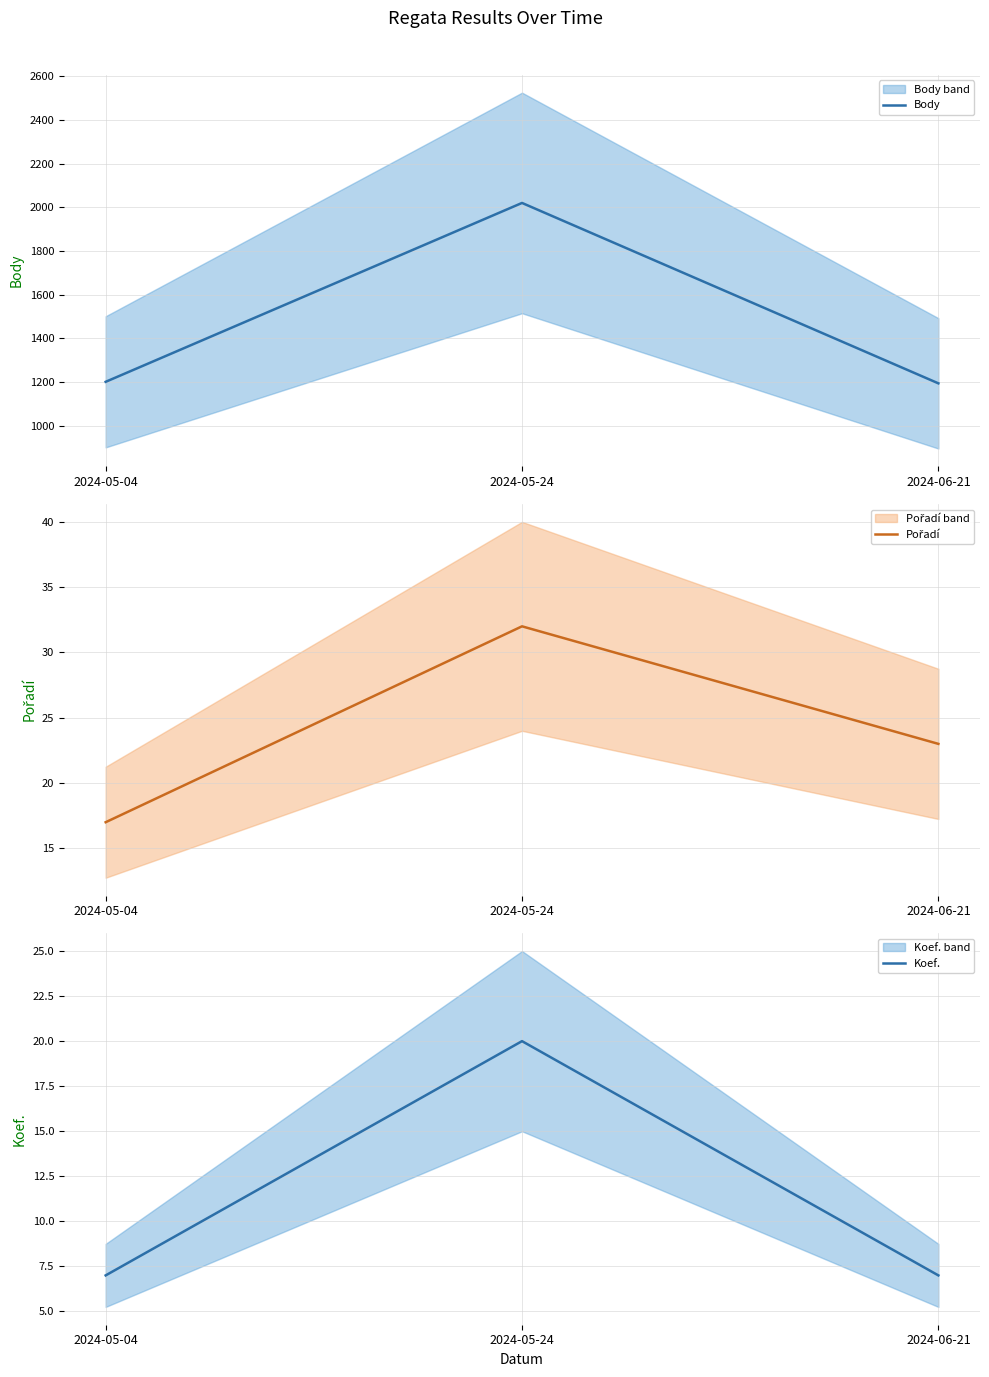

What is the minimum value for Pořadí?

17